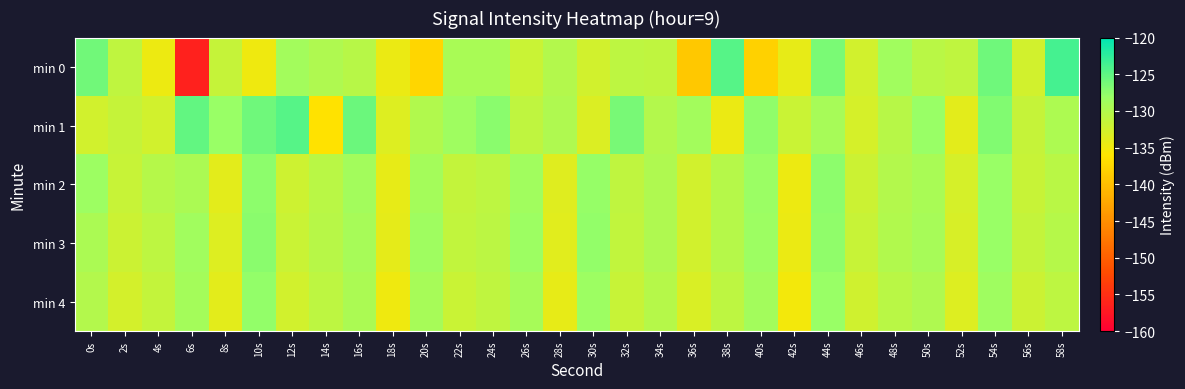

What is the total value across all series at 8s?

-660.6